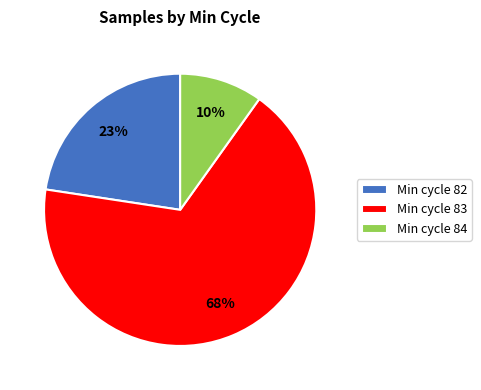

Does Min cycle 83 represent more than half of the total?

Yes